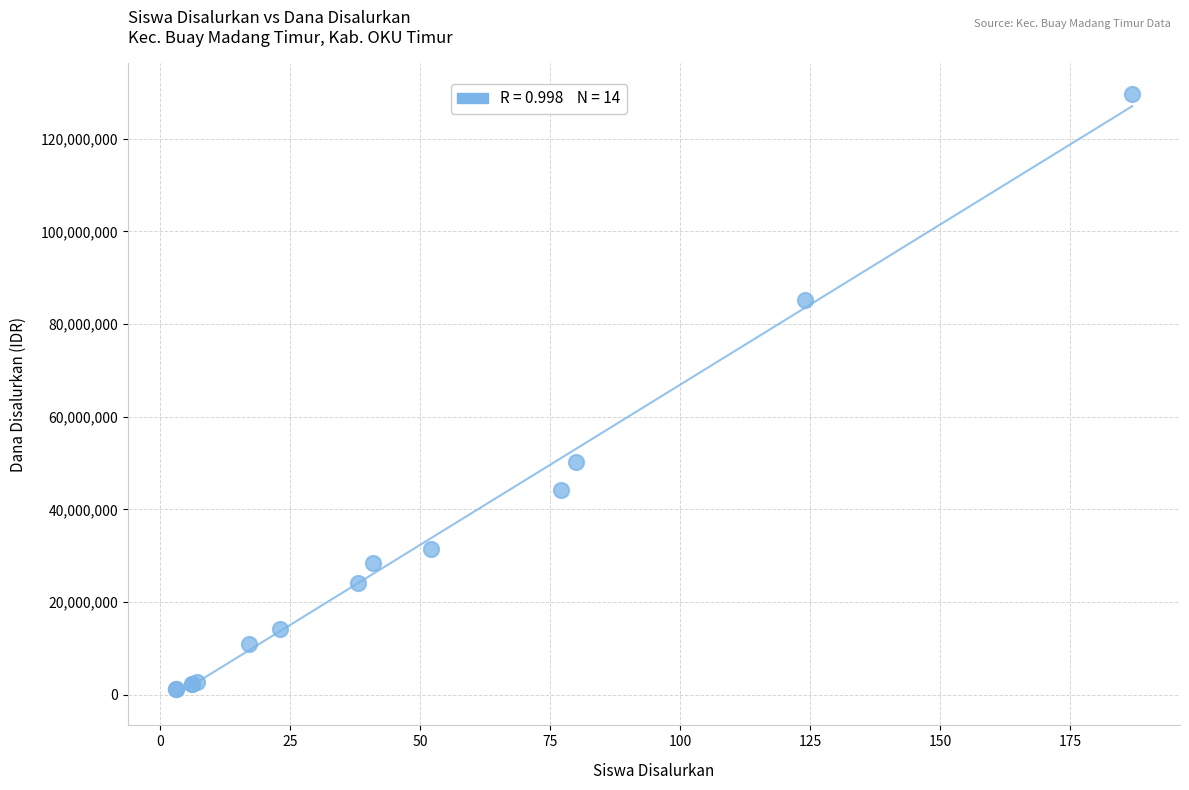

What Y value in the scatter plot is closest to 65437500?

50250000